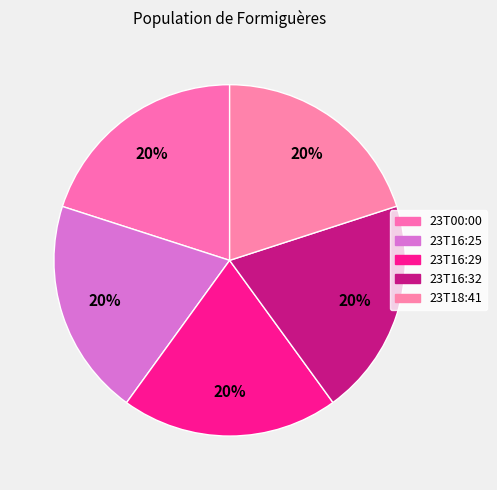

Do 23T00:00 and 23T16:25 together represent more than half of the pie?

No